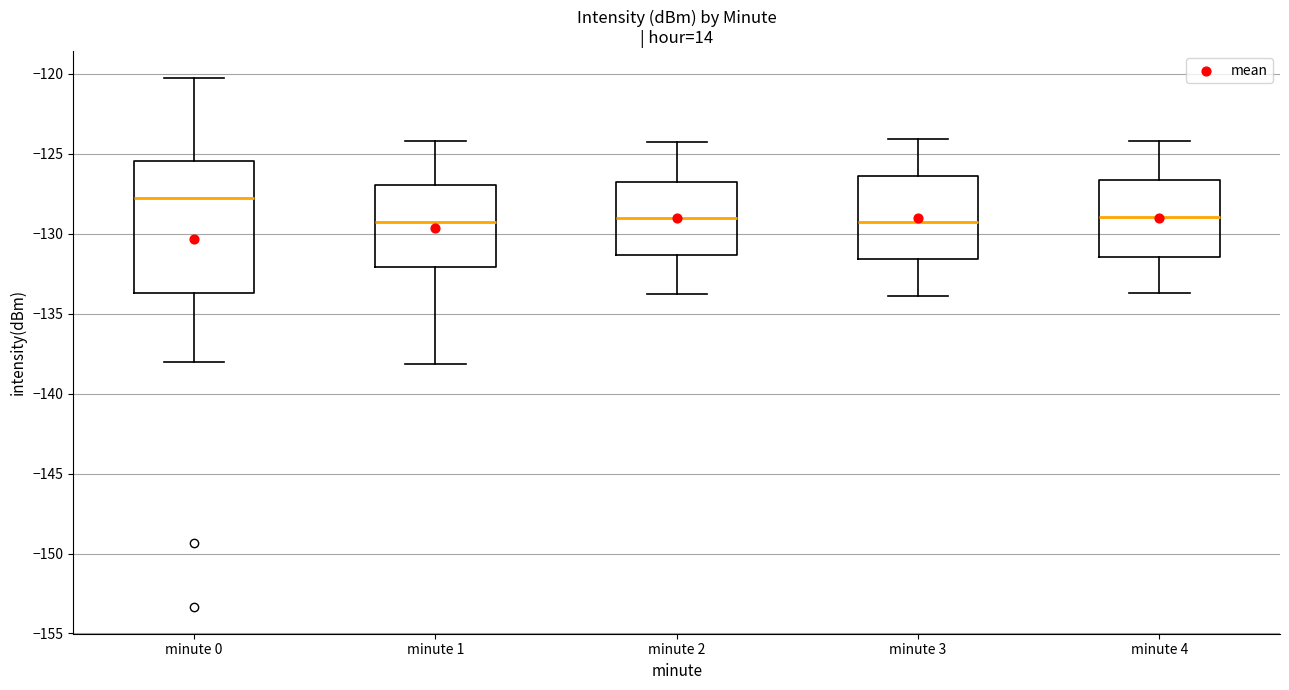

Reading left to right, transcribe this box plot: for each box, give where its median line is, the range the box spans, and where its two whiskers end, as read against the y-axis. The values are not printed on the chart, so give them approximately, as read against the axis.

minute 0: median -128.0, box -133.5 to -125.5, whiskers -138.0 to -120.5
minute 1: median -129.0, box -132.0 to -127.0, whiskers -138.0 to -124.0
minute 2: median -129.0, box -131.5 to -127.0, whiskers -134.0 to -124.5
minute 3: median -129.0, box -131.5 to -126.5, whiskers -134.0 to -124.0
minute 4: median -129.0, box -131.5 to -126.5, whiskers -133.5 to -124.0